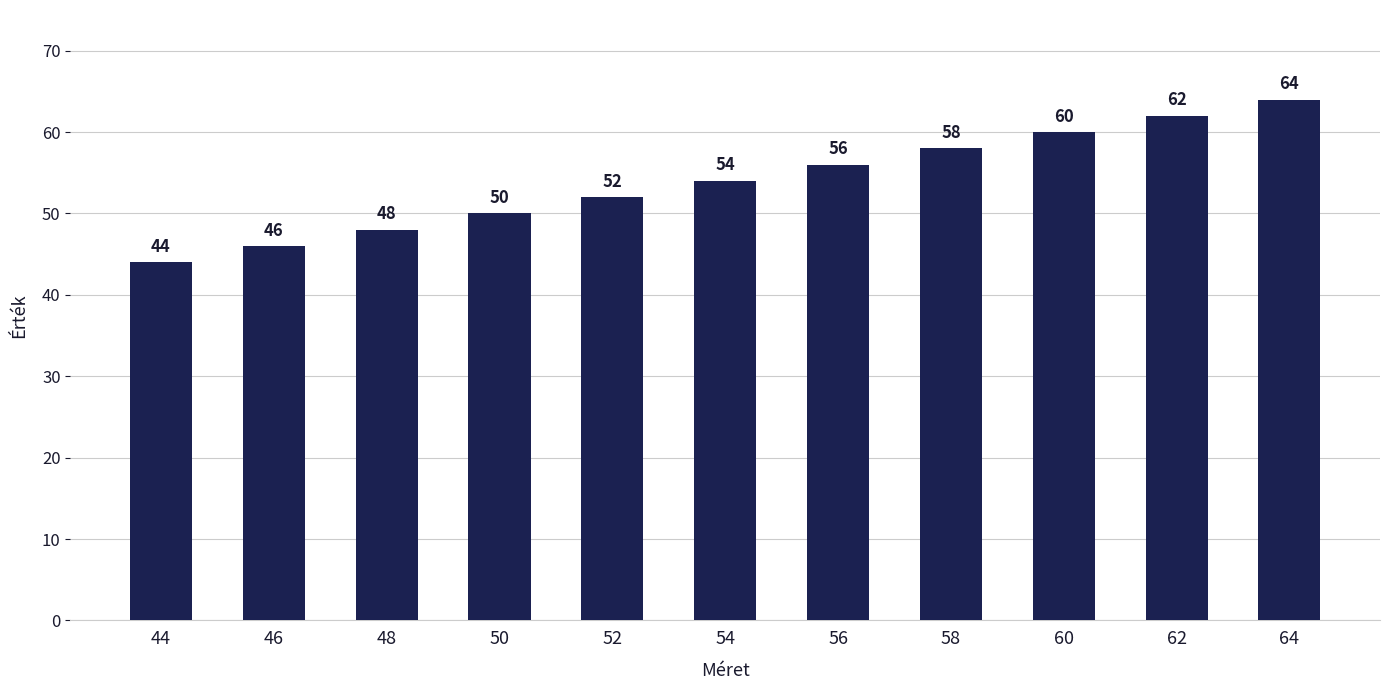

Which label corresponds to the largest value in the chart?

64